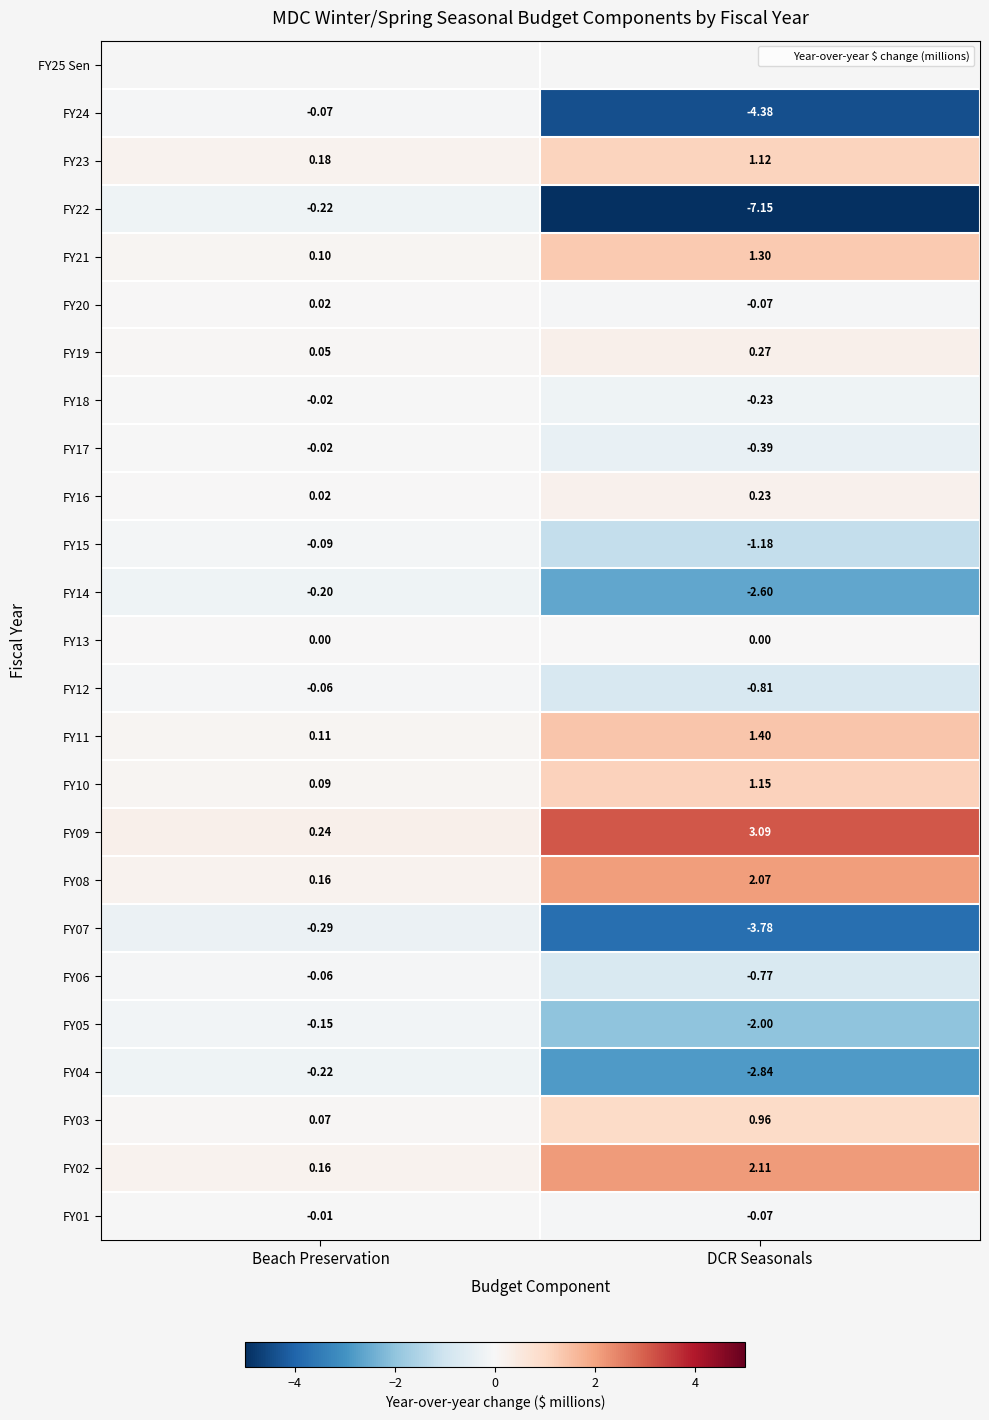

At which label does FY21 reach its minimum?

Beach Preservation